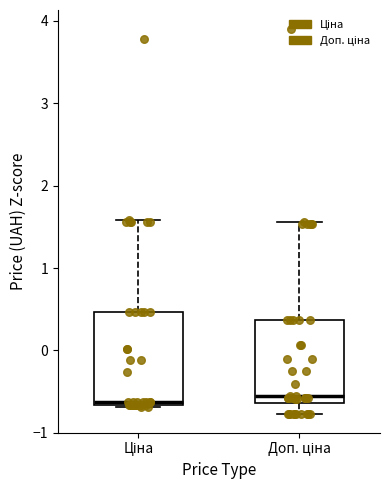

Which box is the tallest, from its lower edge to its upper edge?

Ціна